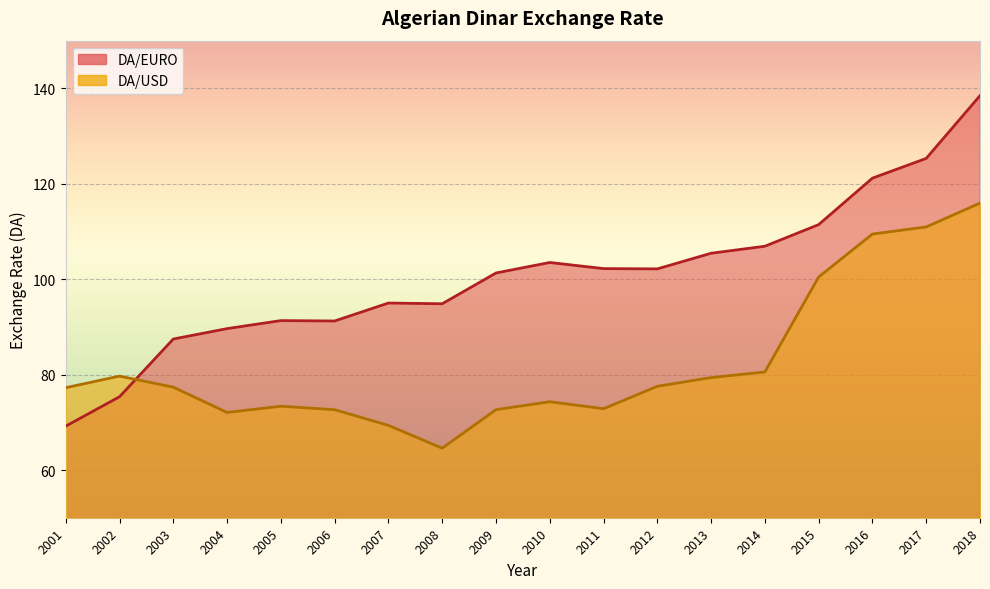

What is the difference between the DA/EURO values at 2015 and 2004?

21.8